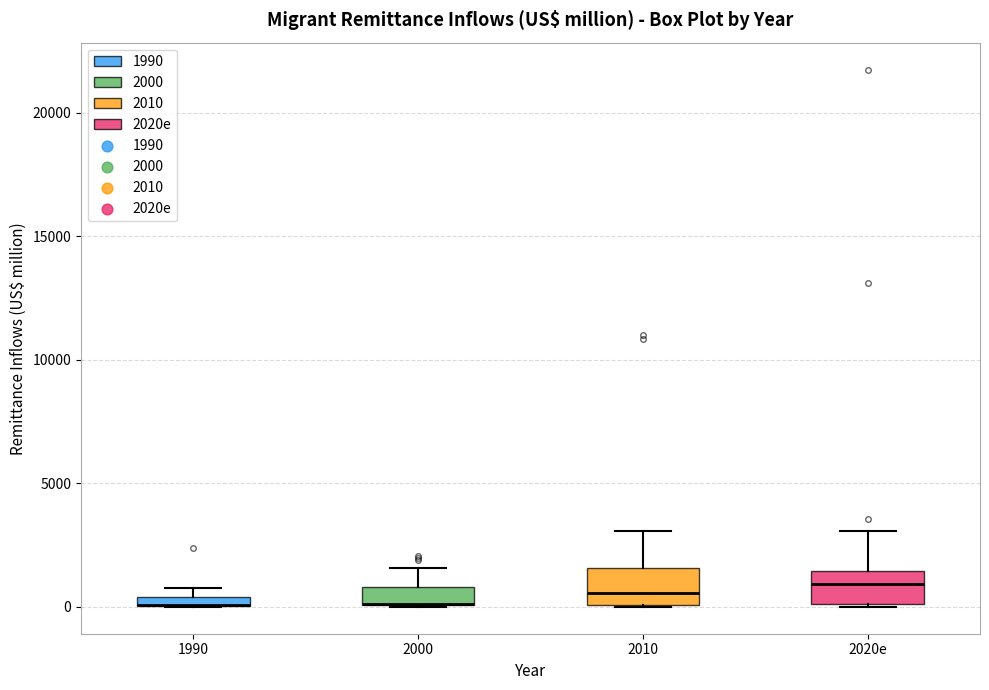

Where is the lower edge of the box for 1990 on the y-axis? The values are not printed on the chart, so give them approximately, as read against the axis.

0